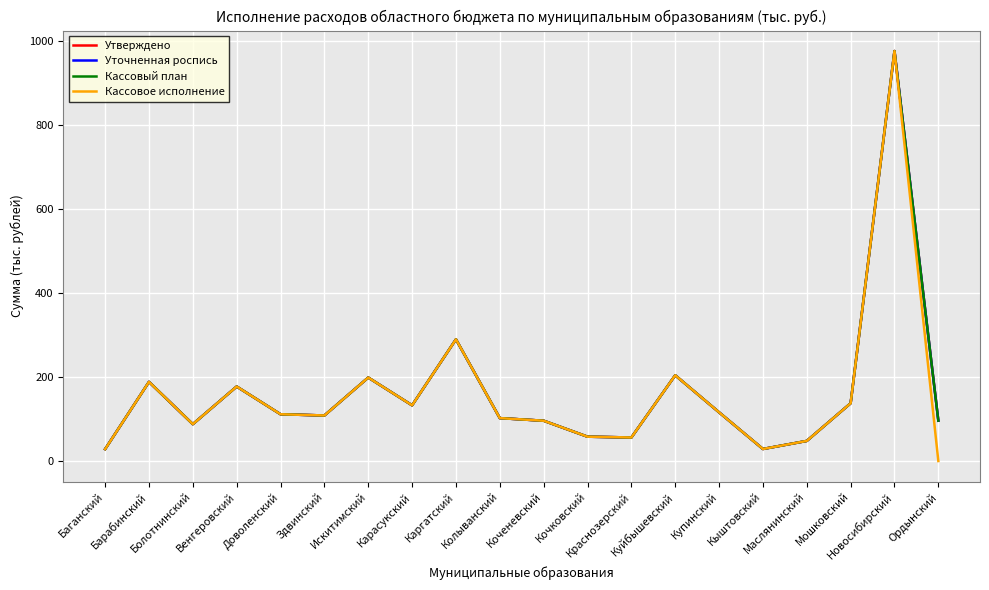

True or false: Уточненная роспись and Утверждено cross at least once.

False